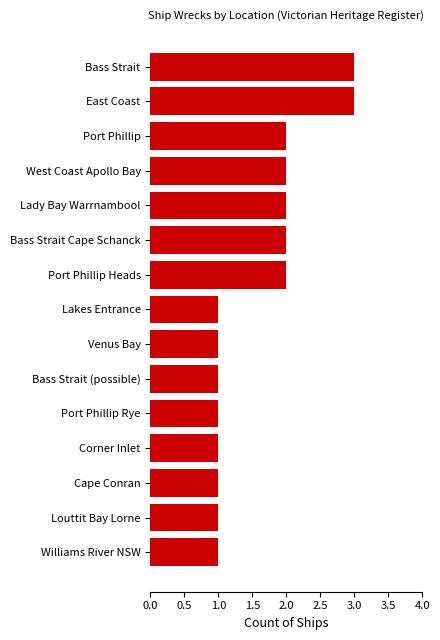

True or false: the data shows 2 at Lady Bay Warrnambool.

True